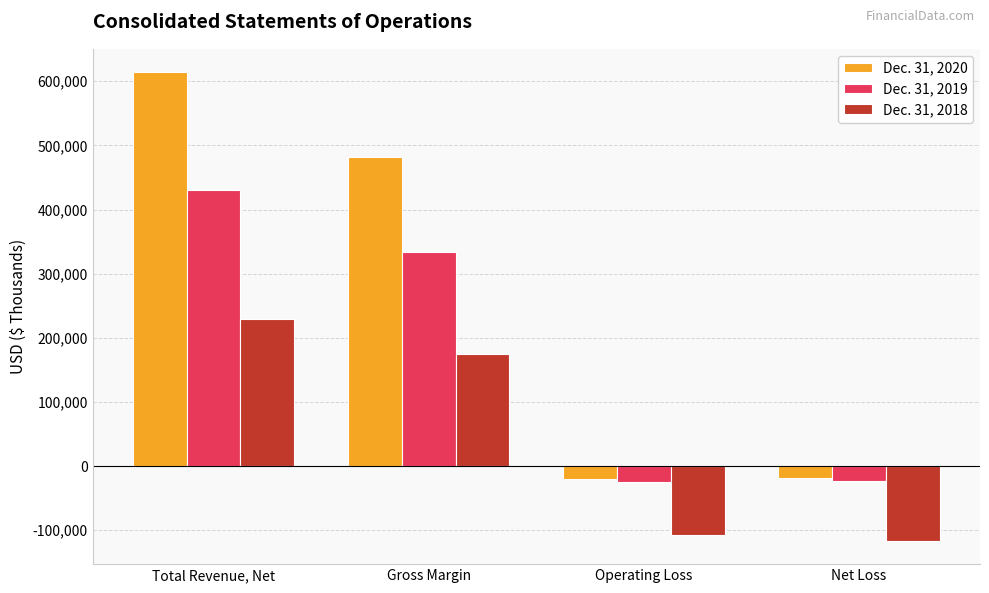

What is the difference between the second highest and minimum values in the Dec. 31, 2019 series?

358015